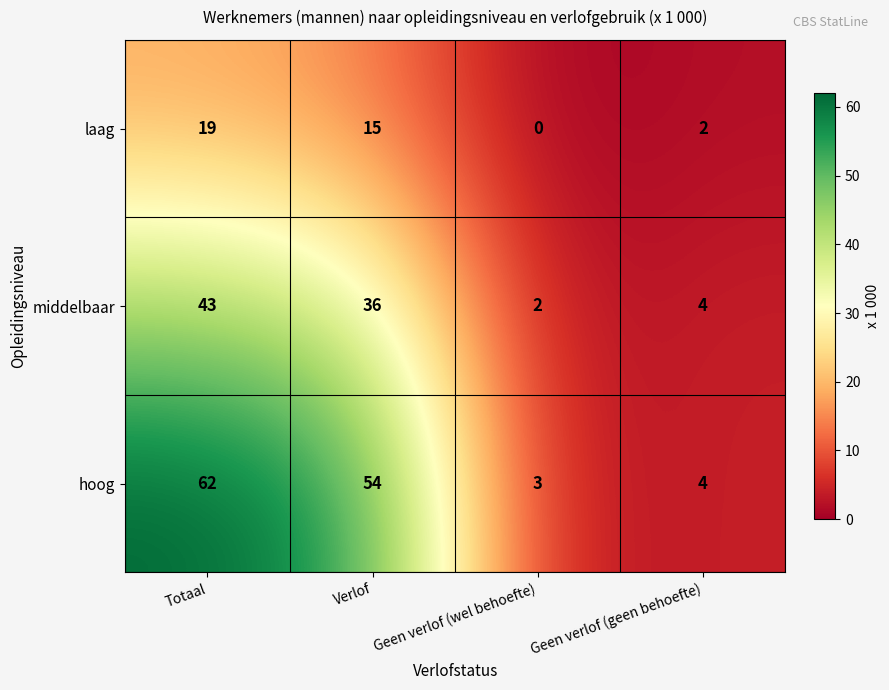

At which category is the sum across all series the highest?

Totaal